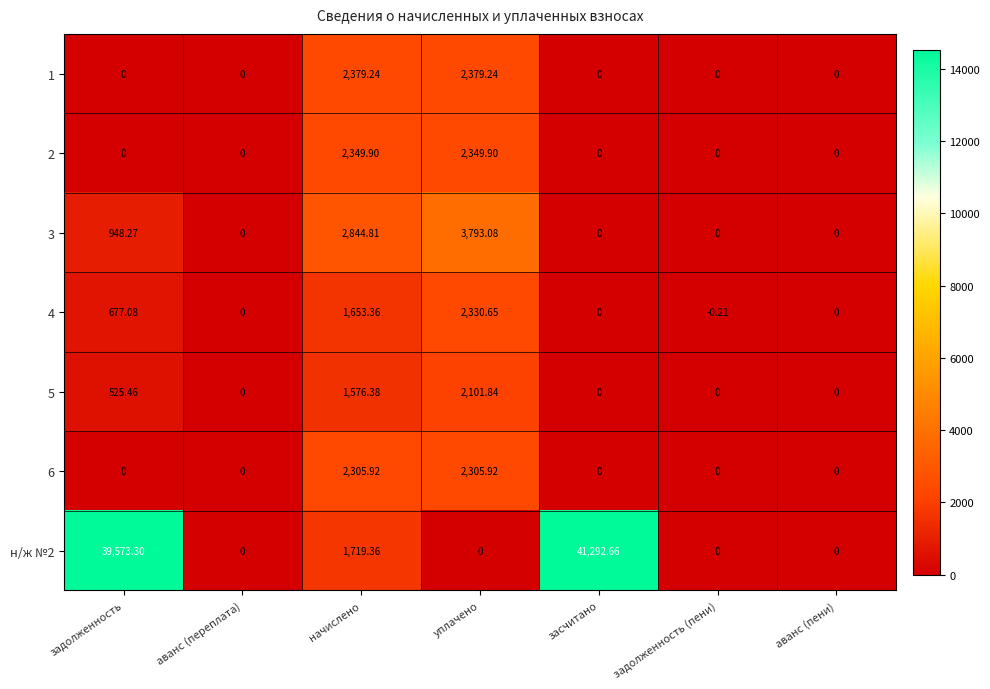

Which category has the lowest value across all series?

задолженность (пени)